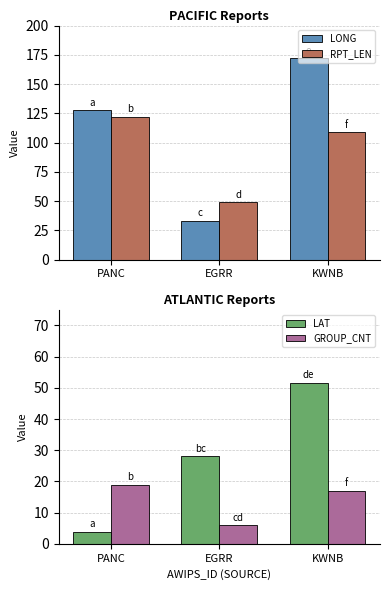

The value of LAT at KWNB is 68.2. True or false?

False